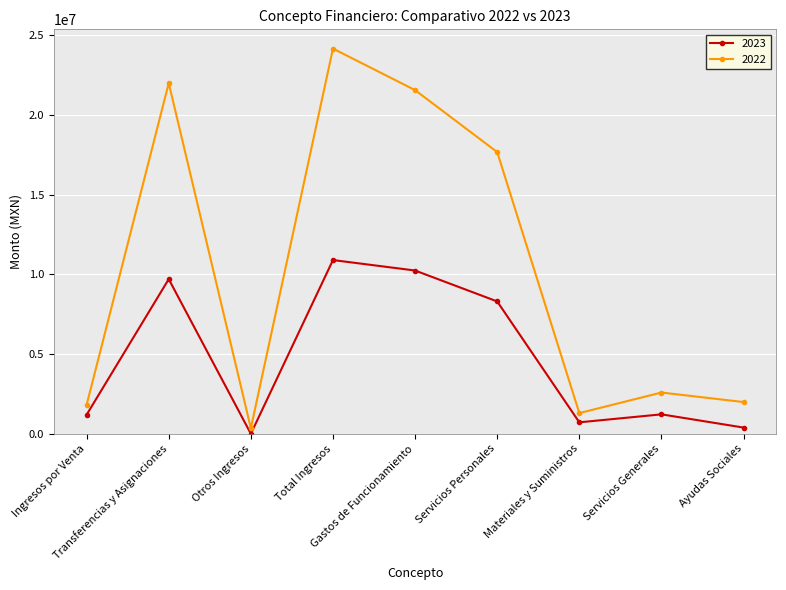

What is the sum of the 2023 values at Ayudas Sociales and Servicios Generales?

1610698.0